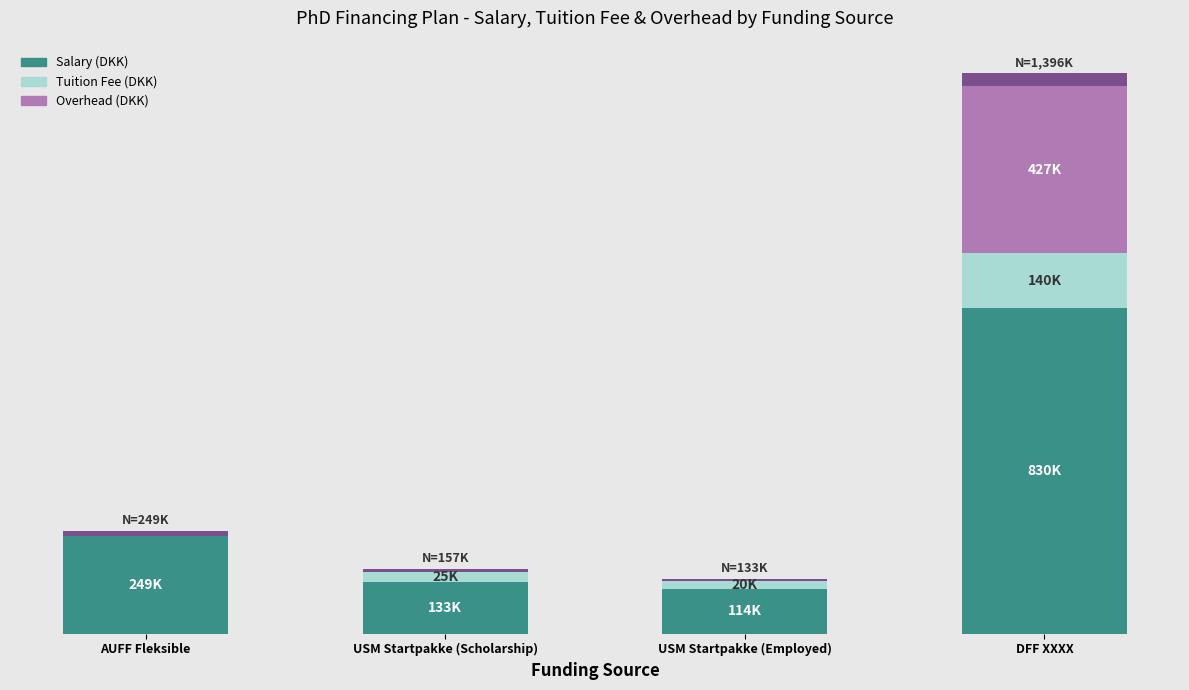

What are all the series names shown in the legend?

Salary (DKK), Tuition Fee (DKK), Overhead (DKK)